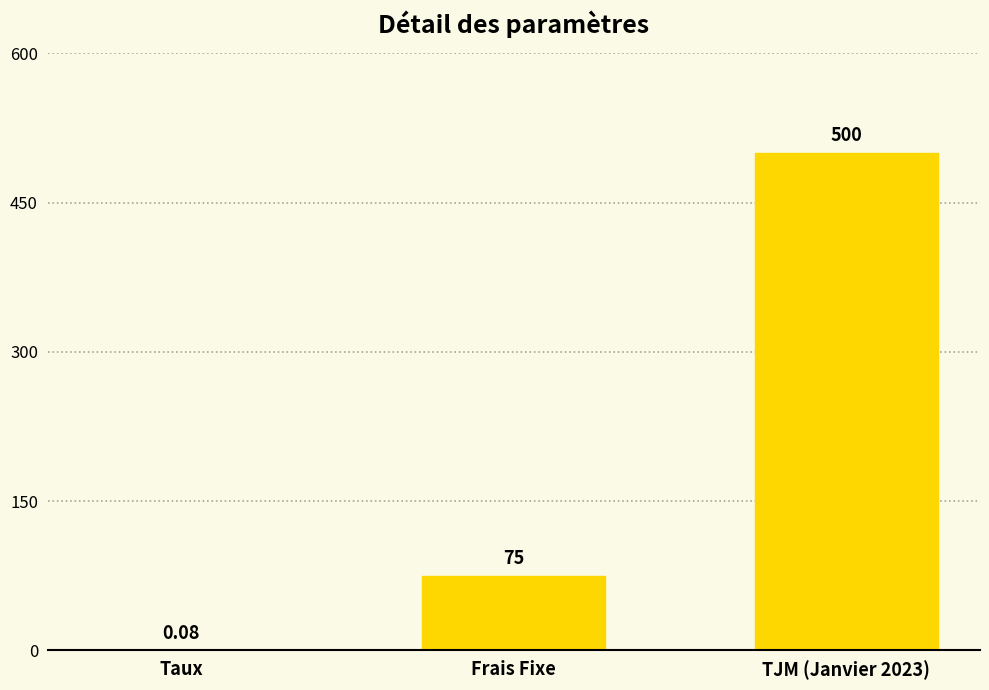

Count the number of categories in the chart.

3